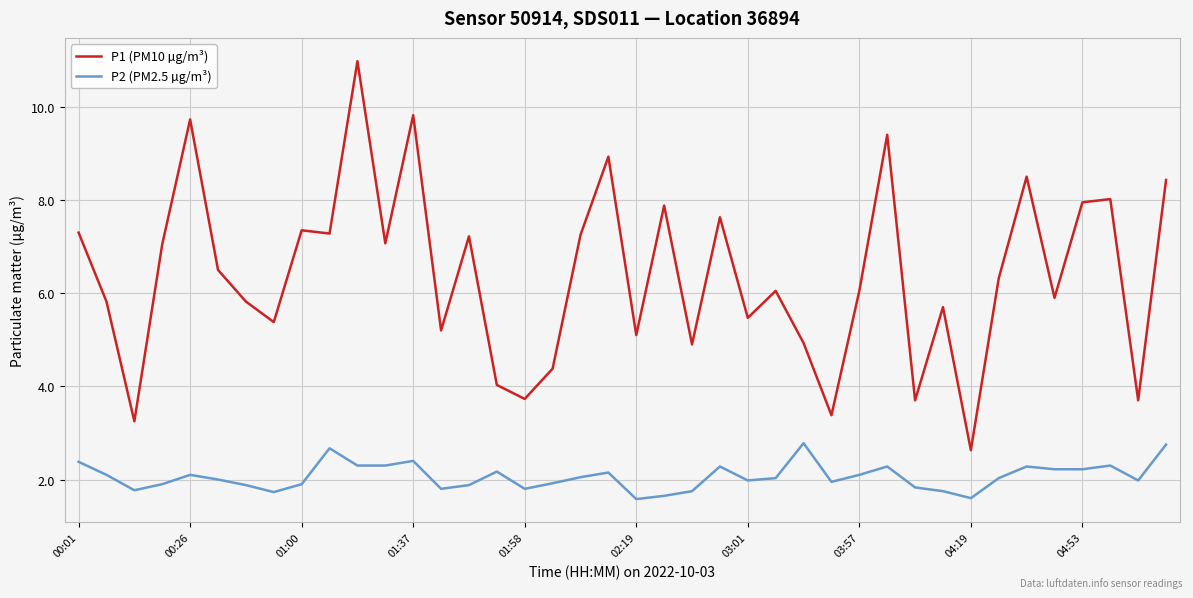

What is the difference between the maximum and minimum values in the P2 (PM2.5 µg/m³) series?

1.2